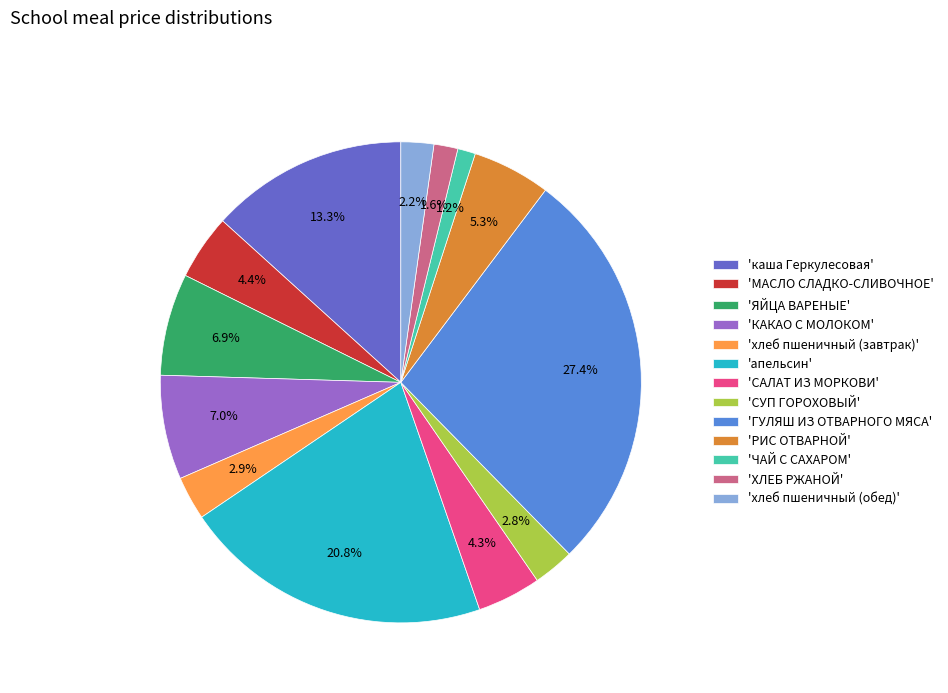

Approximately how many times larger is the value at 'ЯЙЦА ВАРЕНЫЕ' compared to 'СУП ГОРОХОВЫЙ'?

2.5